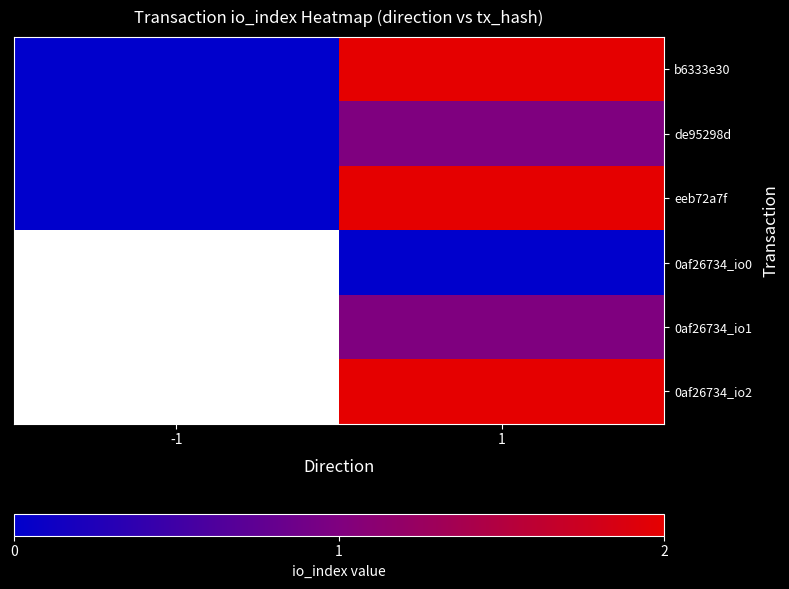

Rank the series at 1 from lowest to highest value.

0af26734_io0, de95298d, 0af26734_io1, b6333e30, eeb72a7f, 0af26734_io2